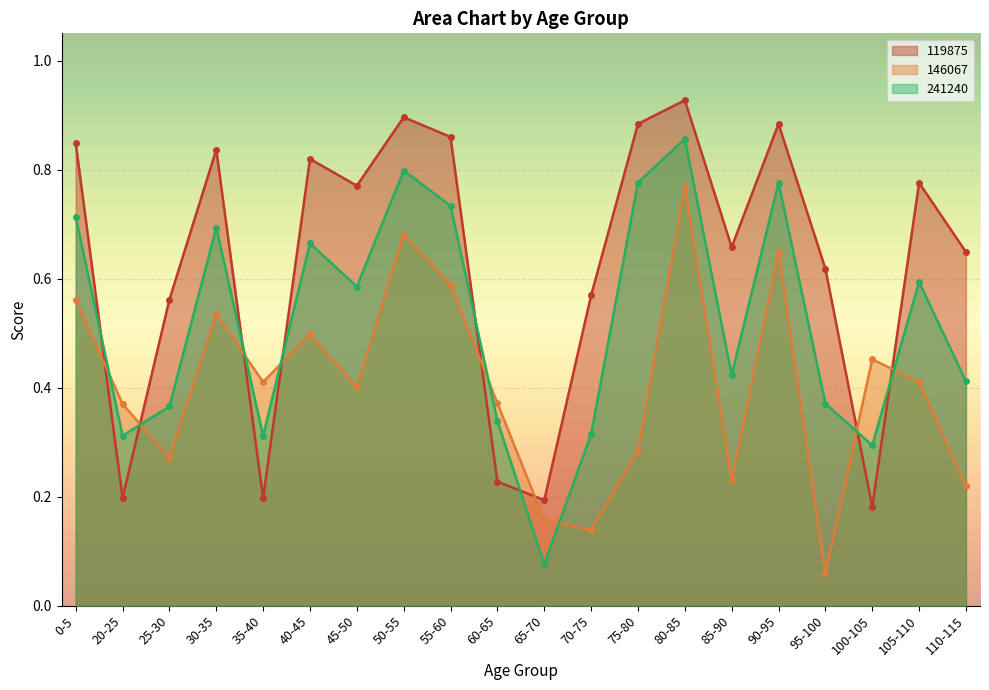

What is the difference between the highest and lowest values at 85-90?

0.4